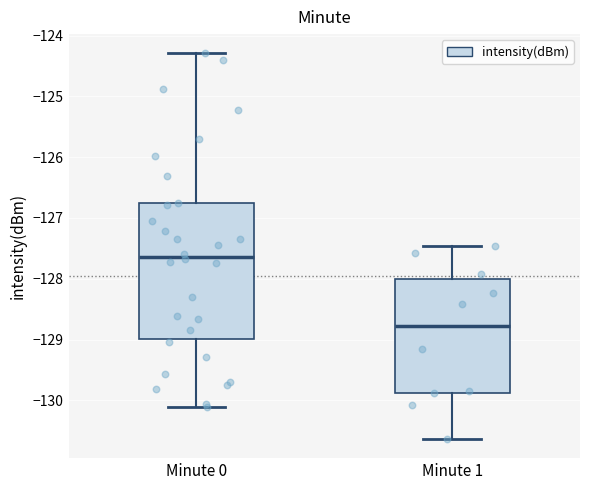

Where is the lower edge of the box for Minute 1 on the y-axis? The values are not printed on the chart, so give them approximately, as read against the axis.

-129.9